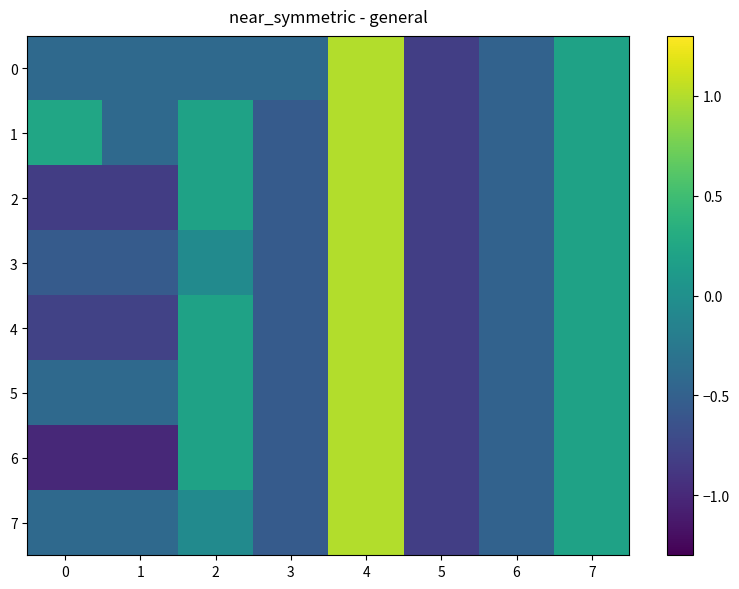

Reading left to right, what are all the values shown in this chart?

0: 0=-0.4	1=-0.4	2=-0.4	3=-0.4	4=1.0	5=-0.8	6=-0.5	7=0.2
1: 0=0.2	1=-0.4	2=0.2	3=-0.6	4=1.0	5=-0.8	6=-0.5	7=0.2
2: 0=-0.8	1=-0.8	2=0.2	3=-0.6	4=1.0	5=-0.8	6=-0.5	7=0.2
3: 0=-0.6	1=-0.6	2=-0.1	3=-0.6	4=1.0	5=-0.8	6=-0.5	7=0.2
4: 0=-0.8	1=-0.8	2=0.2	3=-0.6	4=1.0	5=-0.8	6=-0.5	7=0.2
5: 0=-0.4	1=-0.4	2=0.2	3=-0.6	4=1.0	5=-0.8	6=-0.5	7=0.2
6: 0=-1.0	1=-1.0	2=0.2	3=-0.6	4=1.0	5=-0.8	6=-0.5	7=0.2
7: 0=-0.4	1=-0.4	2=-0.1	3=-0.6	4=1.0	5=-0.8	6=-0.5	7=0.2